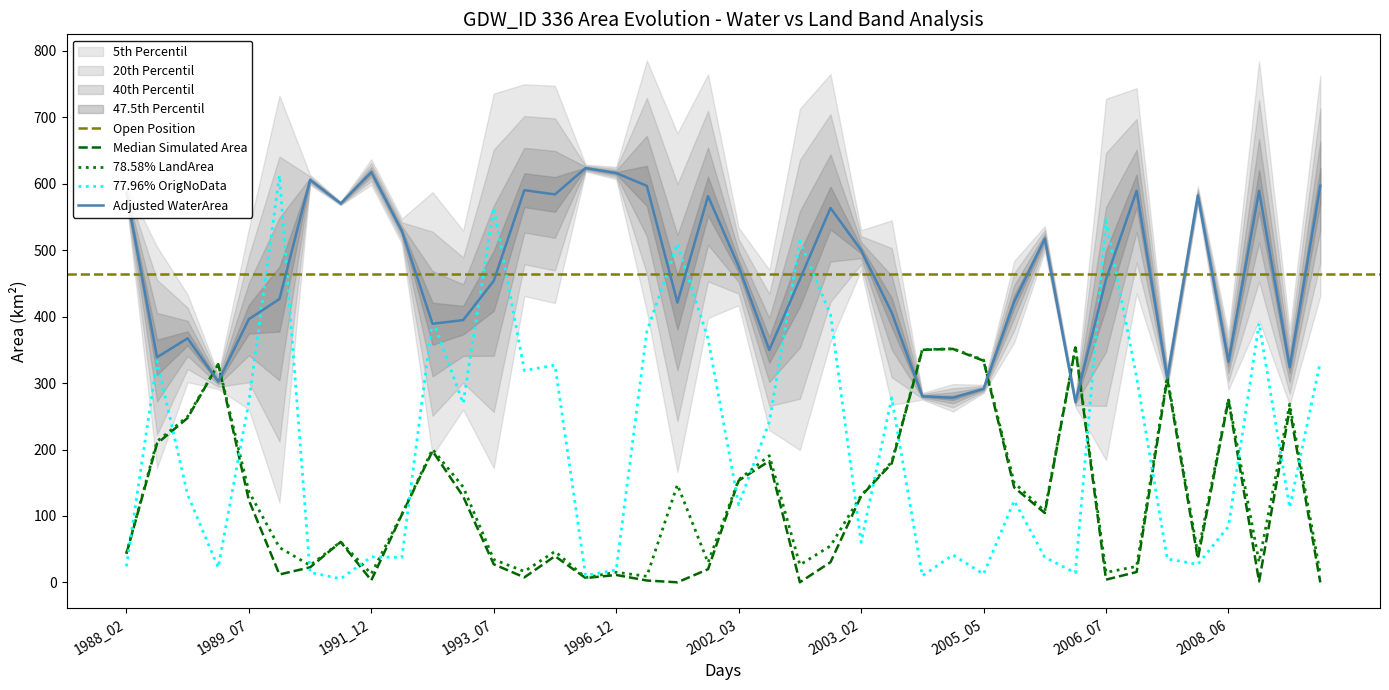

What is the total value across all series at 37?

1011.1